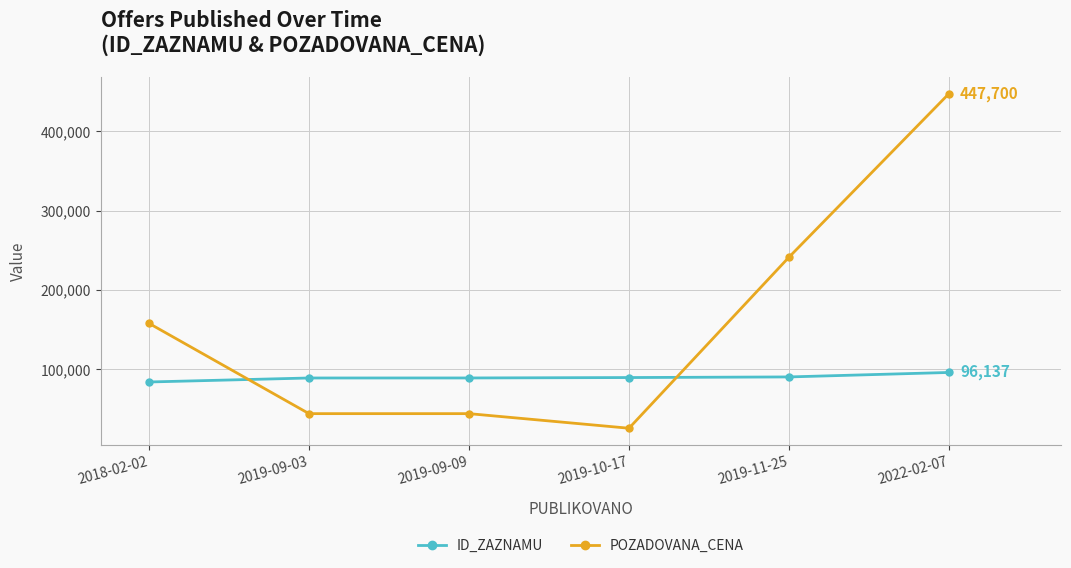

At how many categories does at least one series exceed 299620?

1